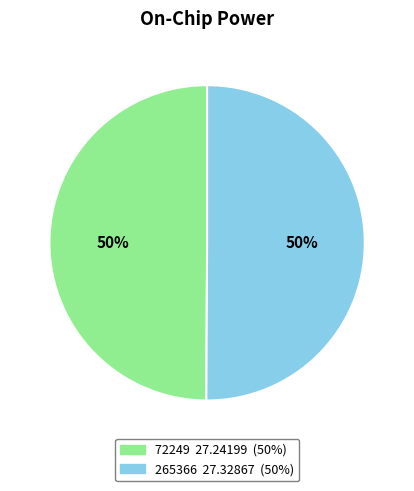

To the nearest percent, what is the average slice percentage?

50%